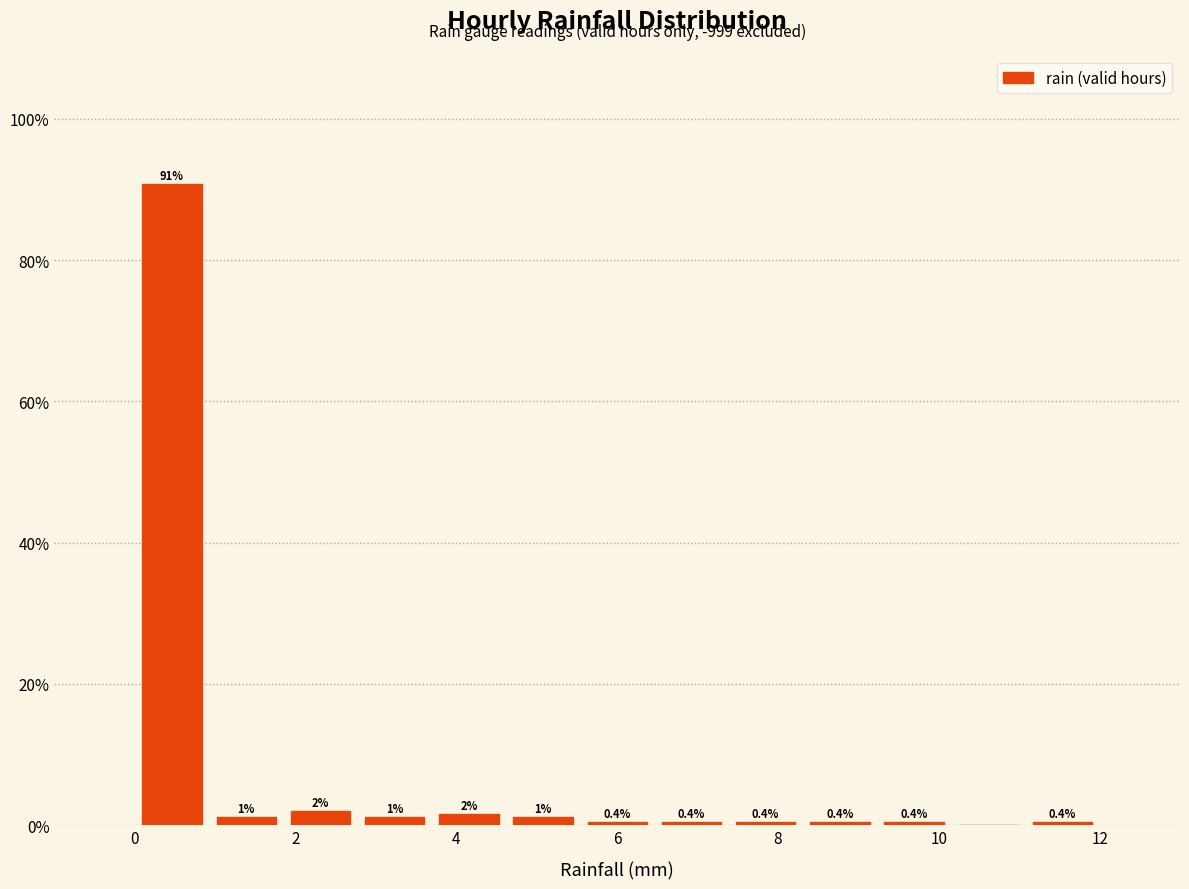

Which range on the x-axis has the tallest bar?

0.0 to 1.0